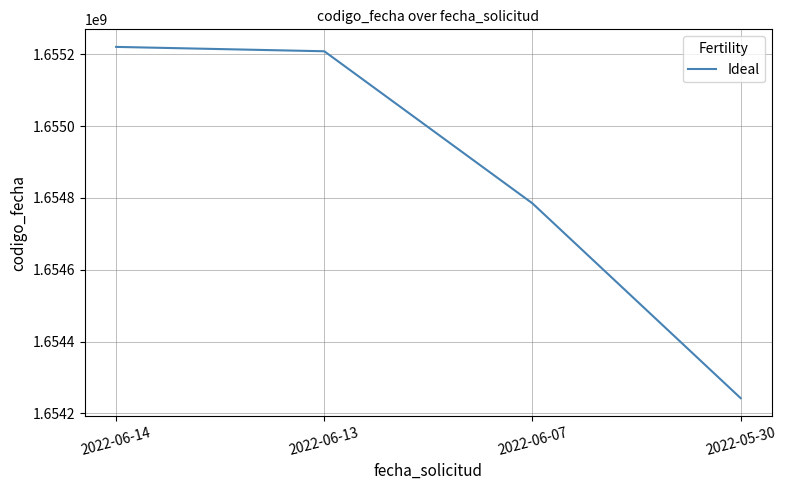

What is the change in value from 2022-06-13 to 2022-05-30?

-966223